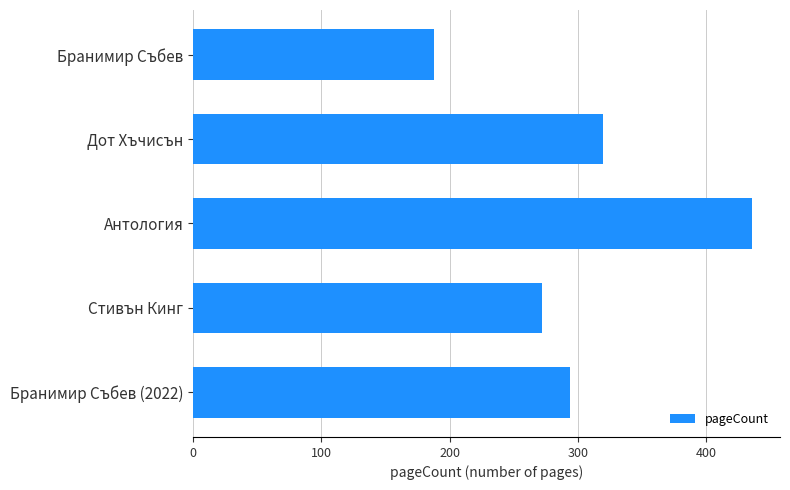

What is the minimum value shown in the chart?

188